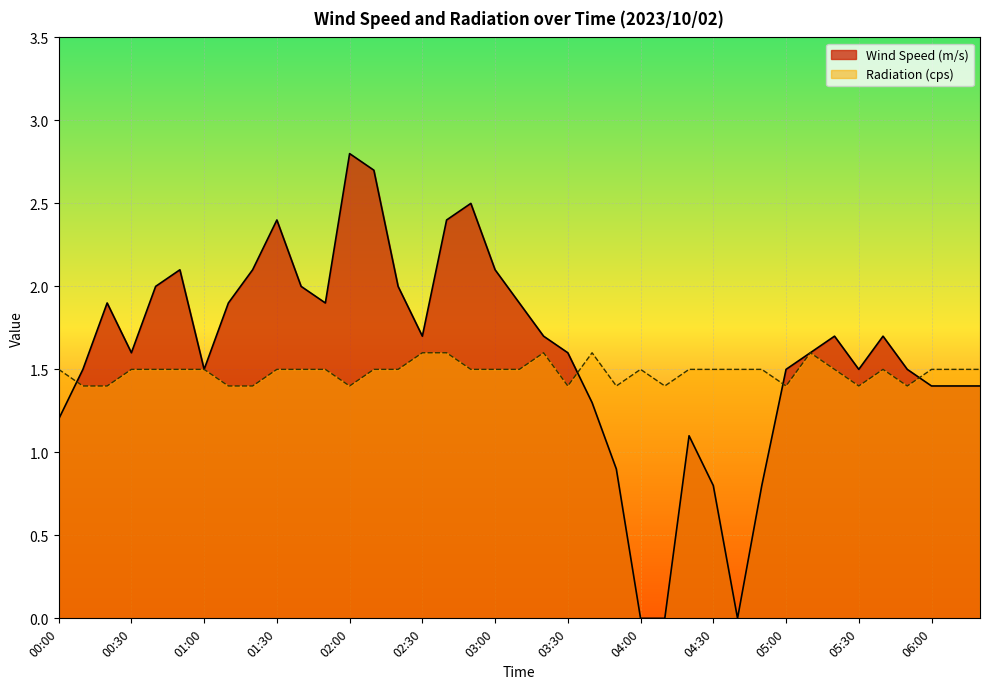

True or false: Radiation (cps) has more than 1 interior local peaks.

True